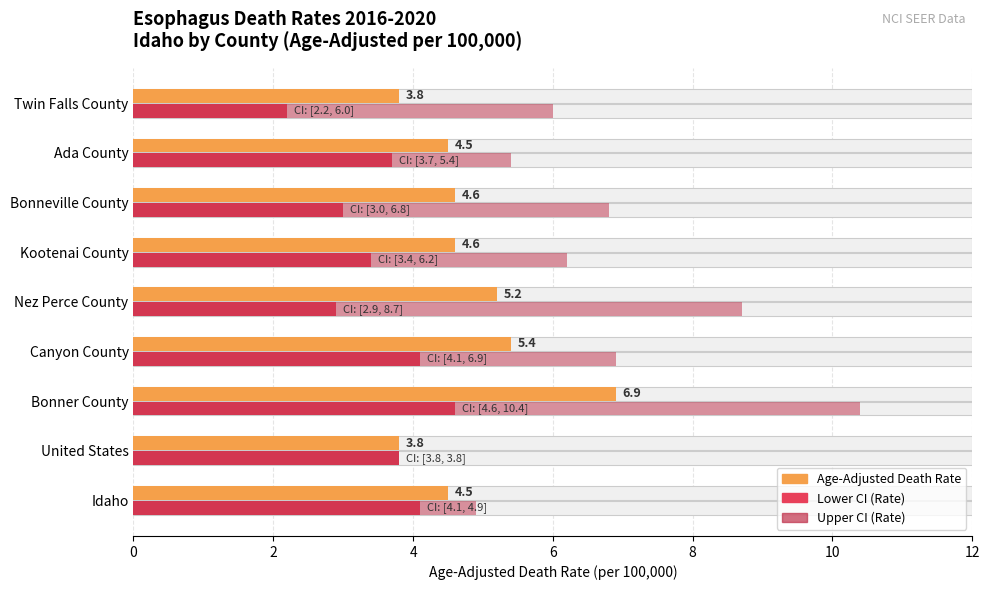

The Upper CI (Rate) series shows 3.1 at Ada County. True or false?

False